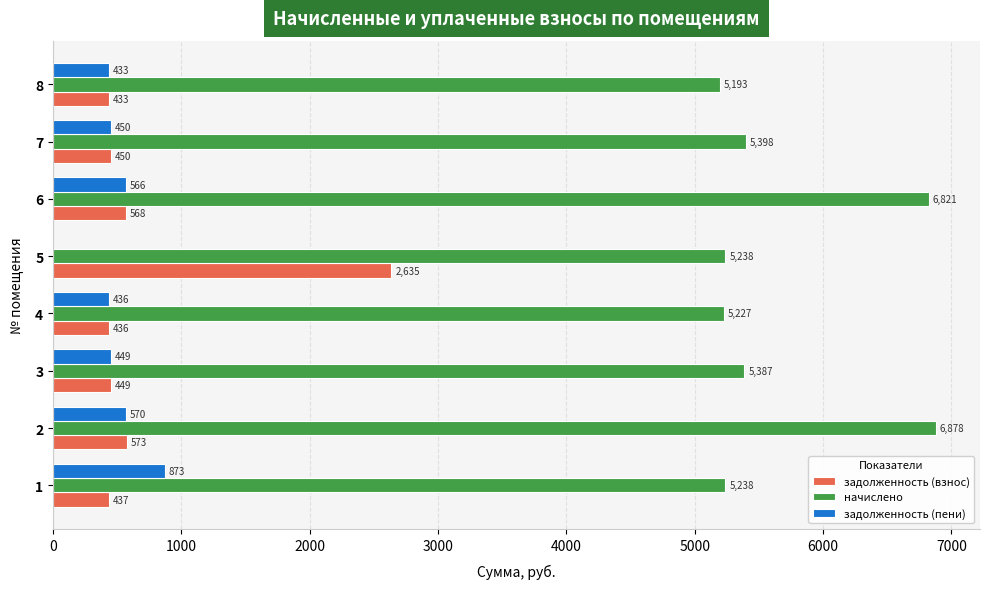

What is the approximate value of задолженность (взнос) at 2?

573.2